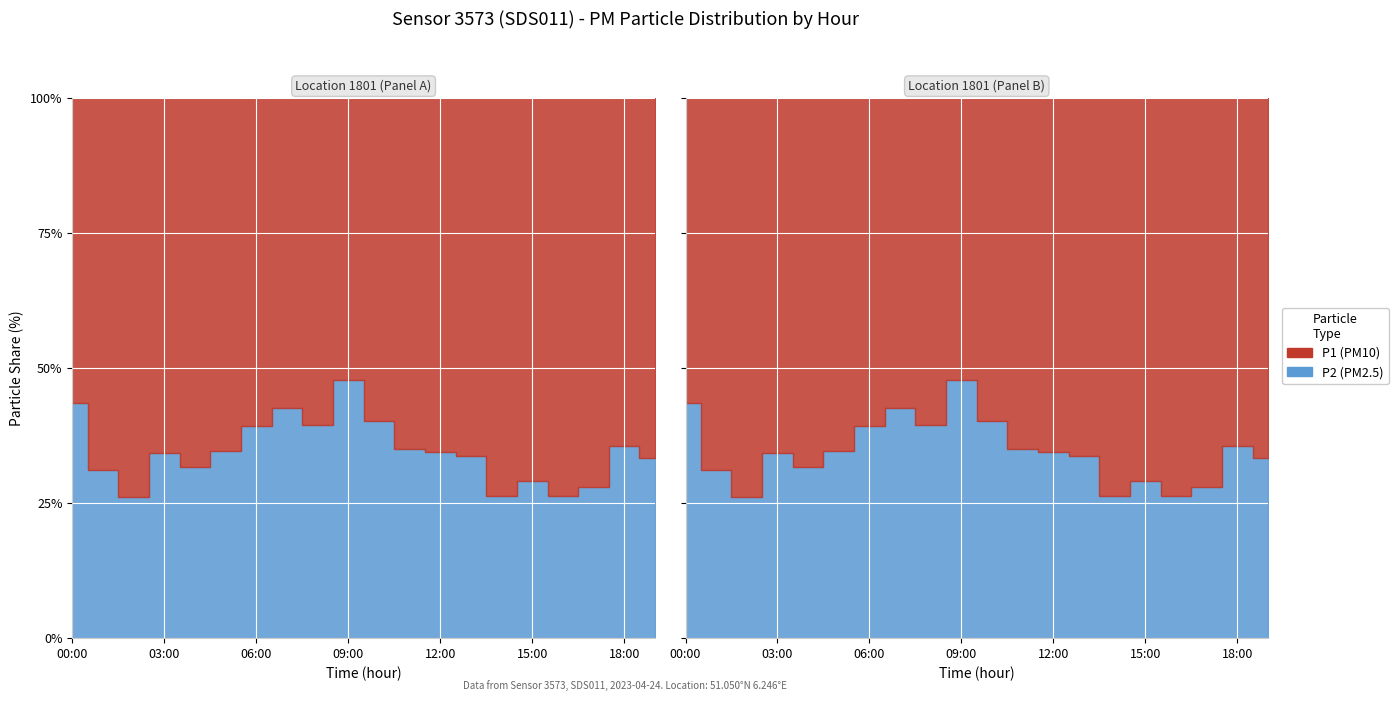

What is the label of the 16th point from the right?

04:00